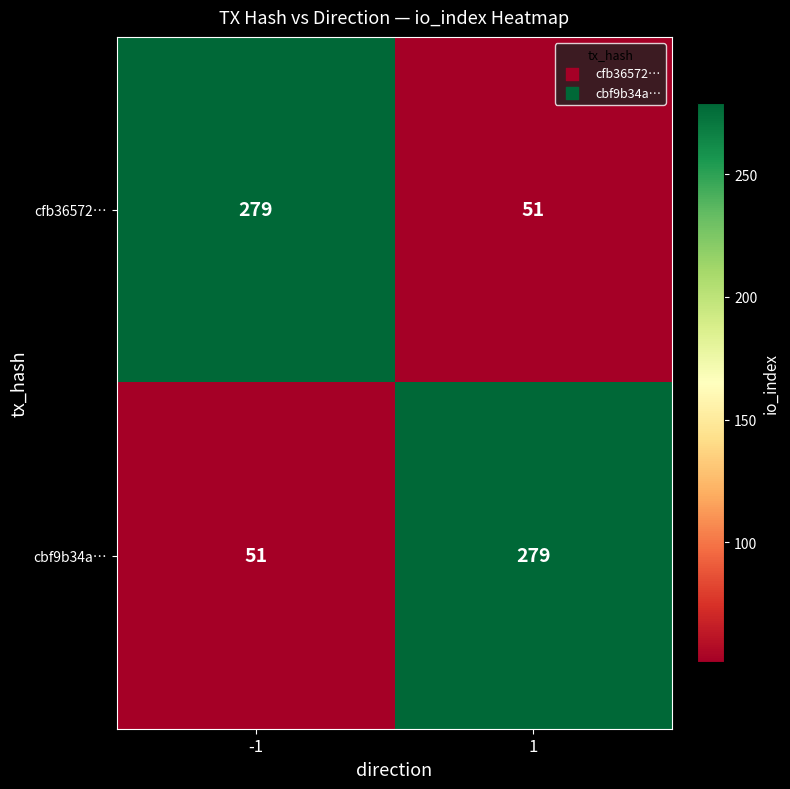

Reading right to left, list all the values displayed in this chart.

cfb36572…: 1=51	-1=279
cbf9b34a…: 1=279	-1=51